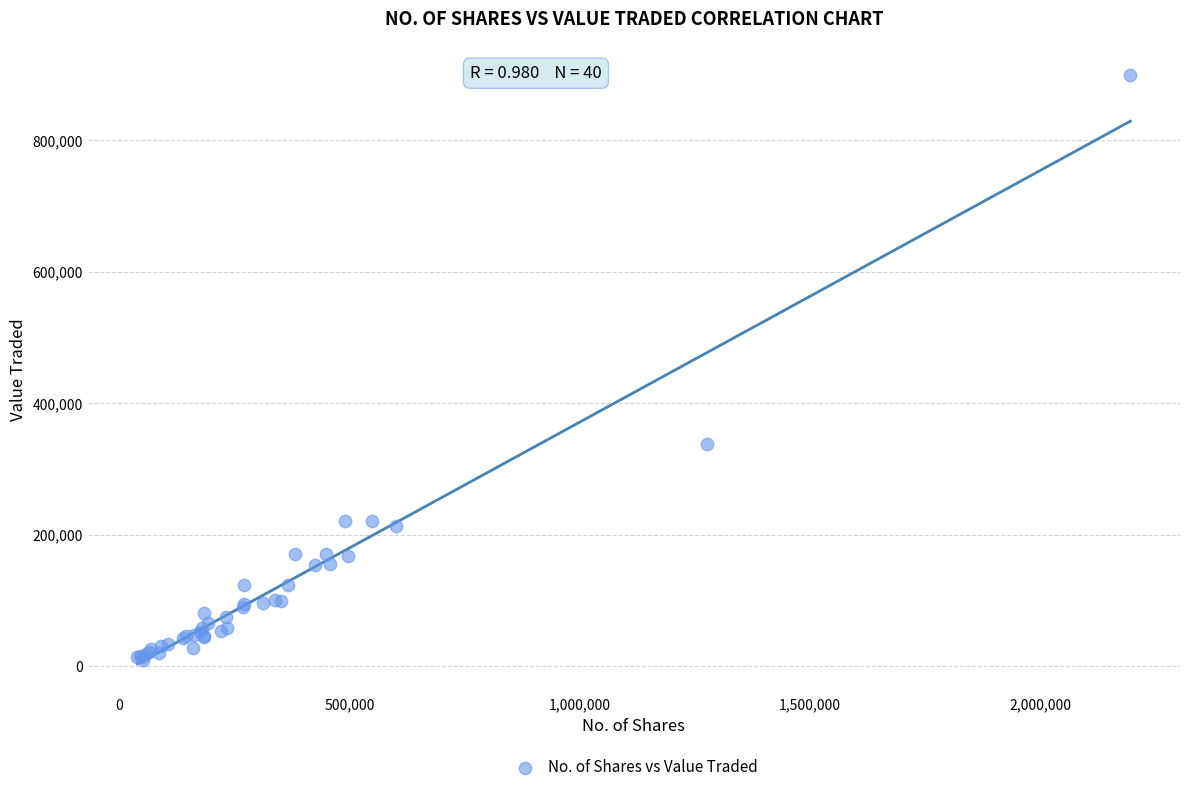

What Y value in the scatter plot is closest to 454324?

338264